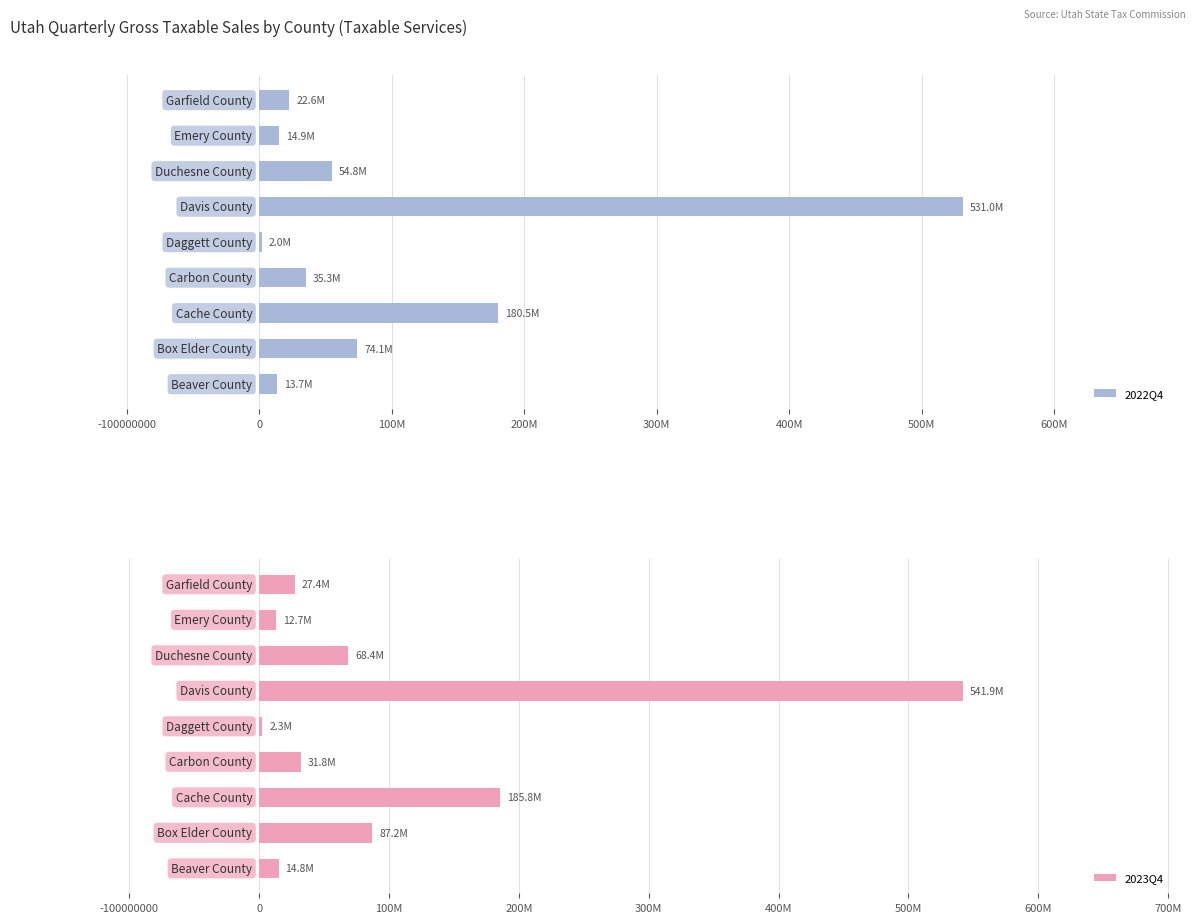

Reading right to left, what are all the values shown in this chart?

2022Q4: 22623868	14890699	54754564	531045288	1953963	35260526	180530452	74079552	13727479
2023Q4: 27410544	12677950	68408700	541884307	2251647	31833135	185755793	87158687	14825271